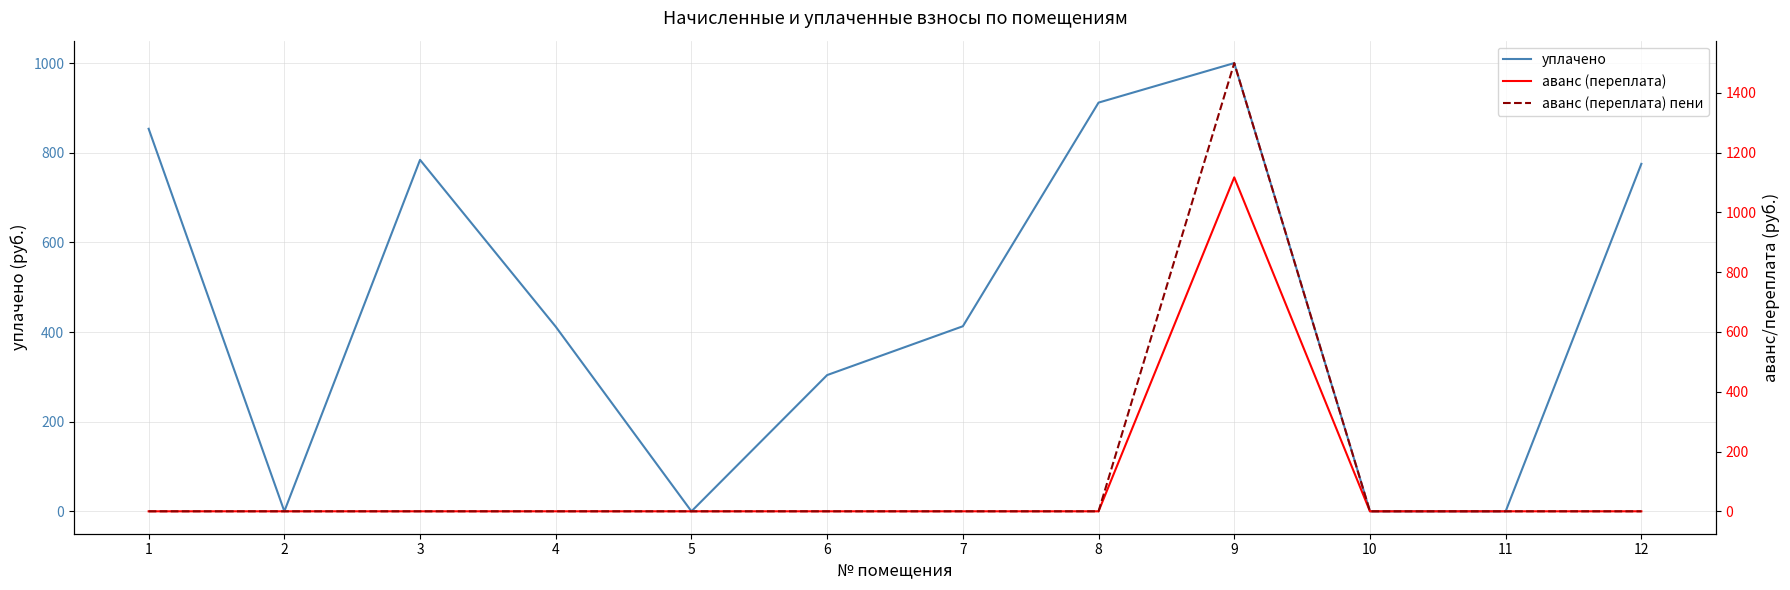

Which category has the lowest value across all series?

2